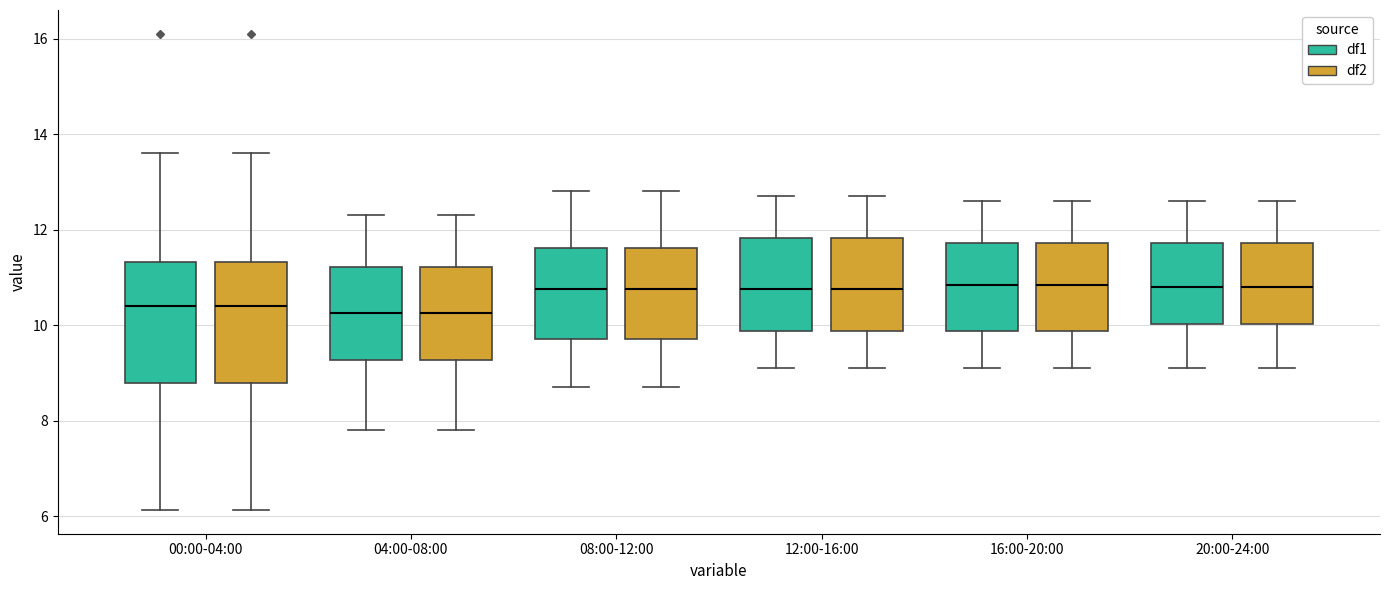

Reading left to right, read every box against the y-axis: the position of its median line, the range the box covers, and the ends of its whiskers. The values are not printed on the chart, so give them approximately, as read against the axis.

00:00-04:00 (df1): median 10.4, box 8.8 to 11.4, whiskers 6.2 to 13.6
00:00-04:00 (df2): median 10.4, box 8.8 to 11.4, whiskers 6.2 to 13.6
04:00-08:00 (df1): median 10.2, box 9.2 to 11.2, whiskers 7.8 to 12.4
04:00-08:00 (df2): median 10.2, box 9.2 to 11.2, whiskers 7.8 to 12.4
08:00-12:00 (df1): median 10.8, box 9.8 to 11.6, whiskers 8.8 to 12.8
08:00-12:00 (df2): median 10.8, box 9.8 to 11.6, whiskers 8.8 to 12.8
12:00-16:00 (df1): median 10.8, box 9.8 to 11.8, whiskers 9.2 to 12.8
12:00-16:00 (df2): median 10.8, box 9.8 to 11.8, whiskers 9.2 to 12.8
16:00-20:00 (df1): median 10.8, box 9.8 to 11.8, whiskers 9.2 to 12.6
16:00-20:00 (df2): median 10.8, box 9.8 to 11.8, whiskers 9.2 to 12.6
20:00-24:00 (df1): median 10.8, box 10.0 to 11.8, whiskers 9.2 to 12.6
20:00-24:00 (df2): median 10.8, box 10.0 to 11.8, whiskers 9.2 to 12.6